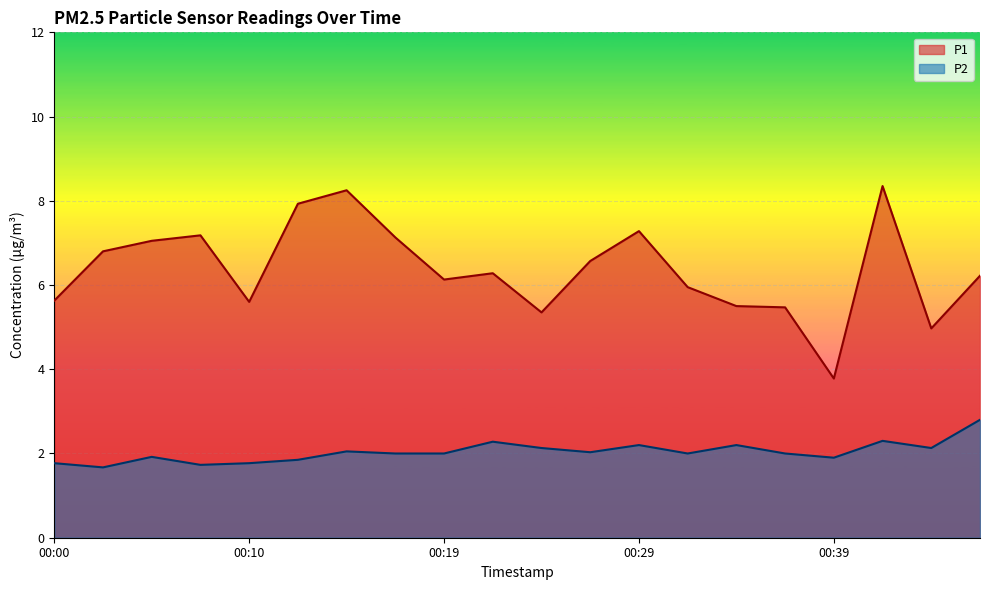

True or false: P1 has a value of 8.2 at 00:15.

True